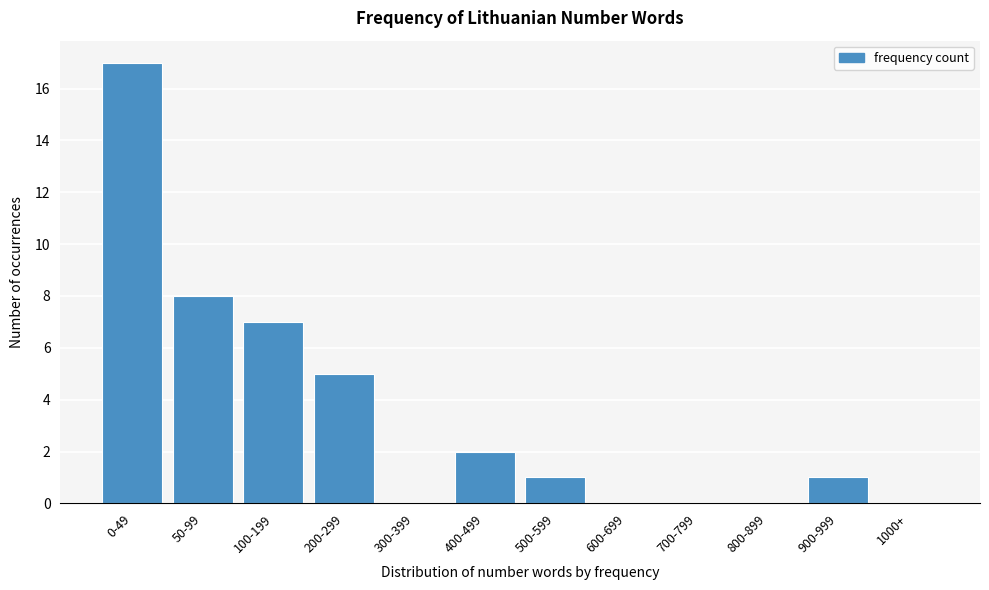

Reading left to right, what are all the values shown in this chart?

0-49=17	50-99=8	100-199=7	200-299=5	300-399=0	400-499=2	500-599=1	600-699=0	700-799=0	800-899=0	900-999=1	1000+=0